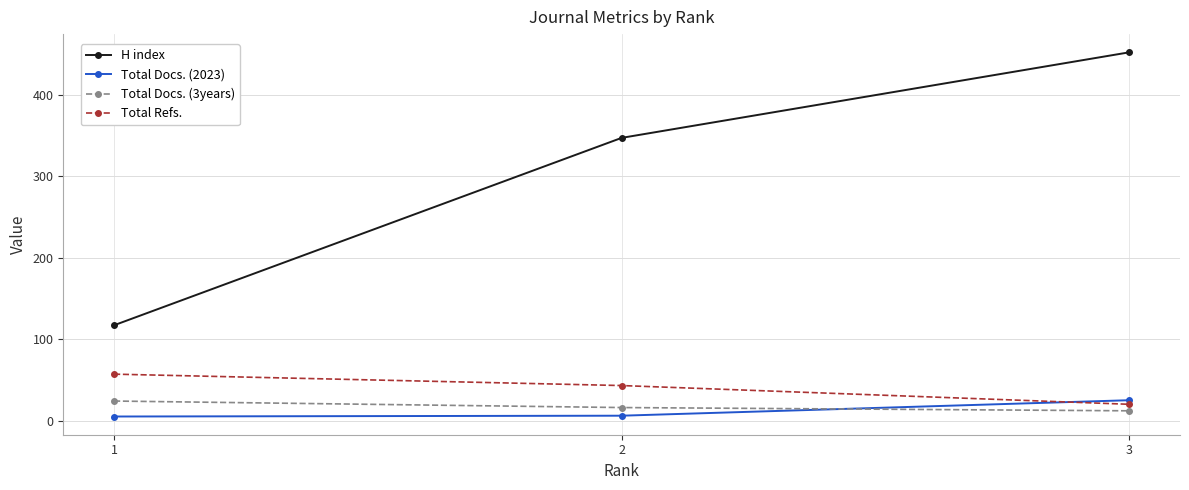

What is the lowest value of the H index series?

117